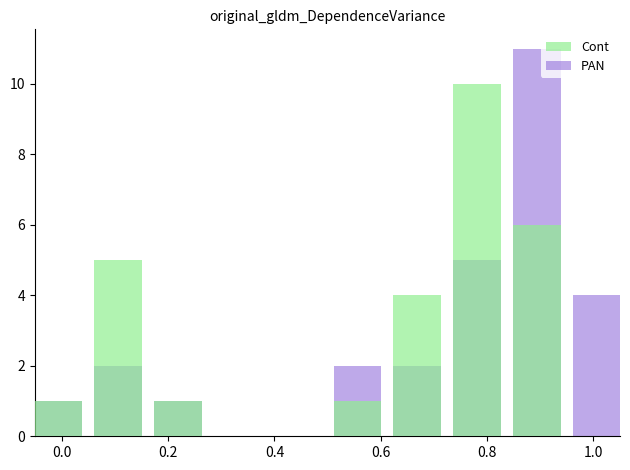

Are the bars horizontal?

No